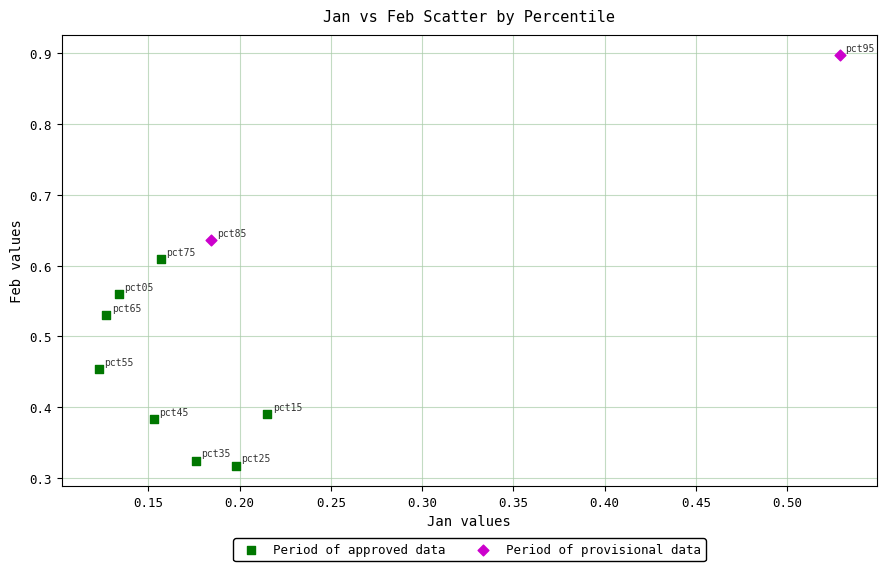

Which series has the largest Y range (max minus min)?

Period of approved data